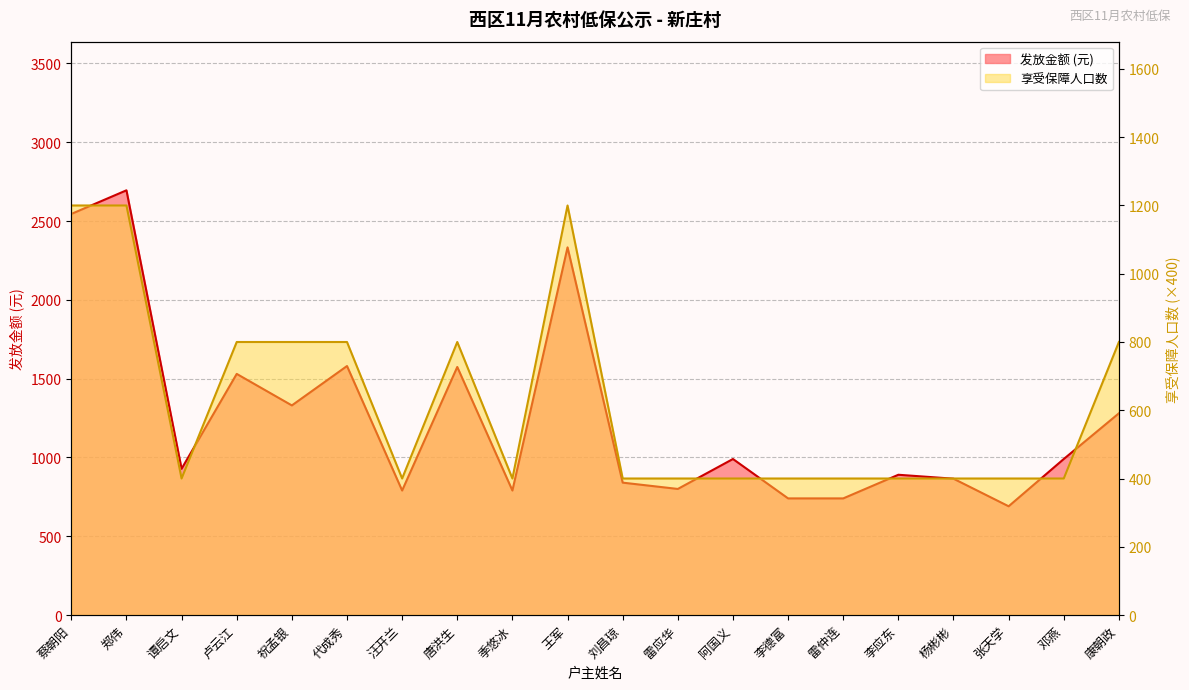

Does the chart display data point markers on the line(s)?

No